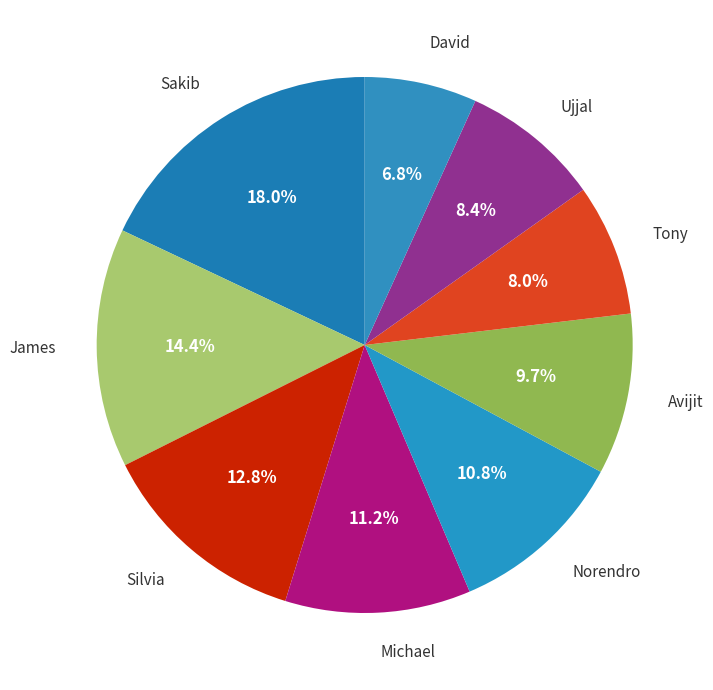

How many segments does this pie chart have?

9